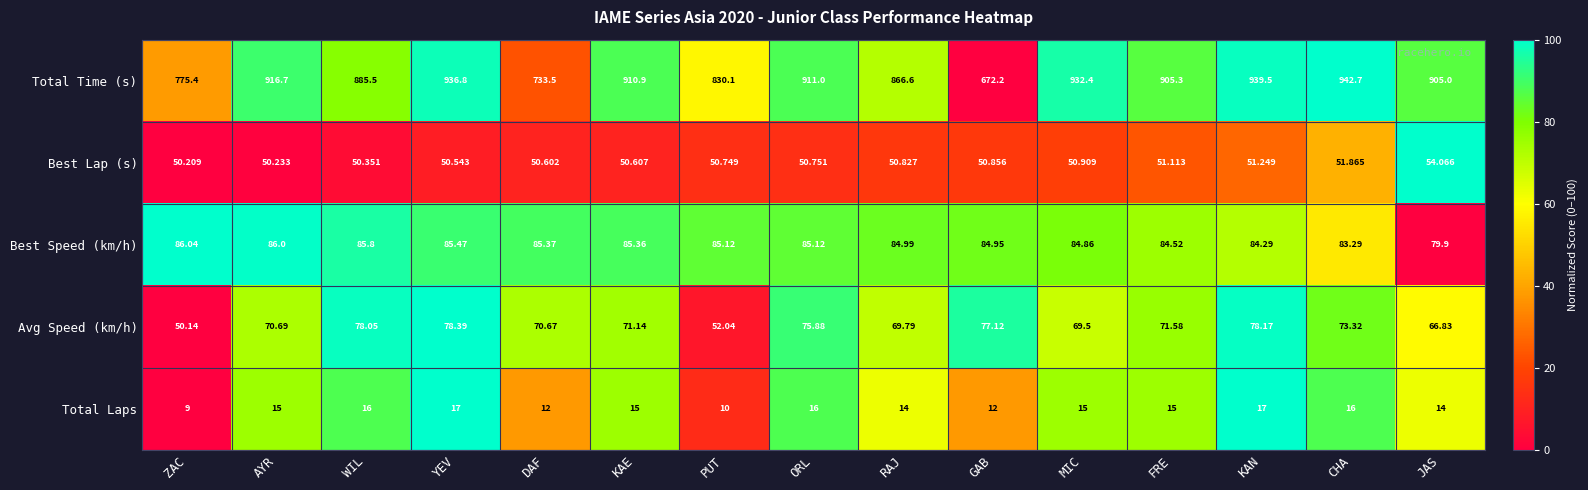

Rank the series at WIL from lowest to highest value.

Total Laps, Best Lap (s), Avg Speed (km/h), Best Speed (km/h), Total Time (s)